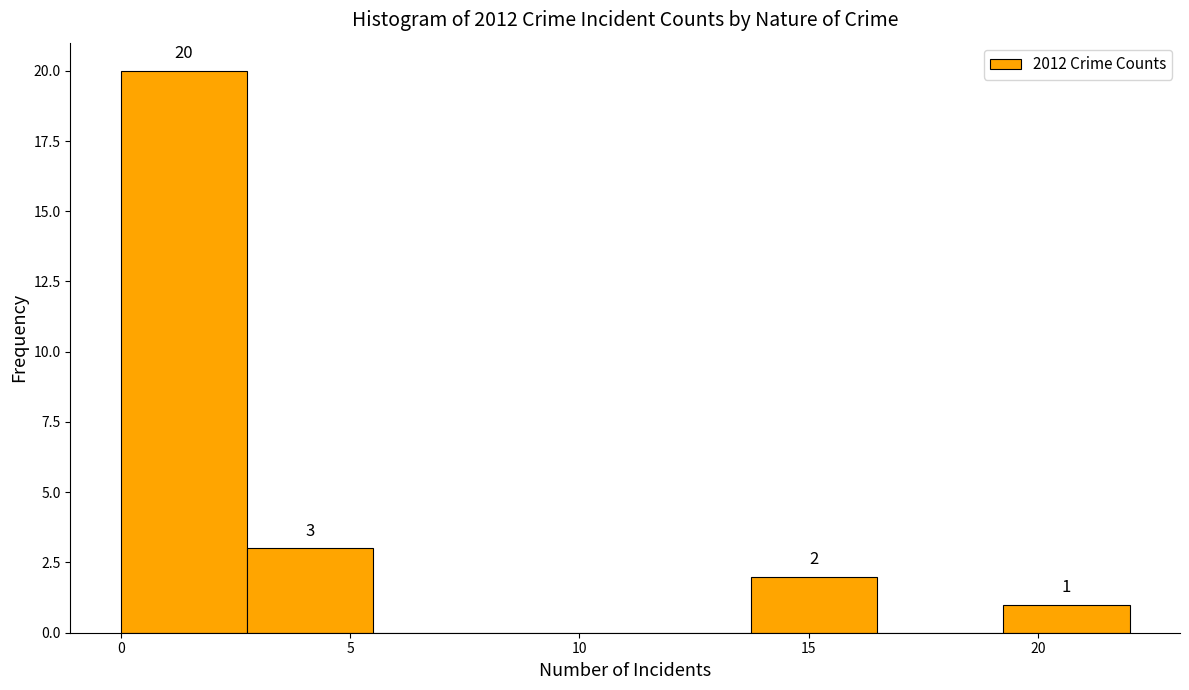

Over which range of the x-axis is the bar tallest?

0.00 to 2.75